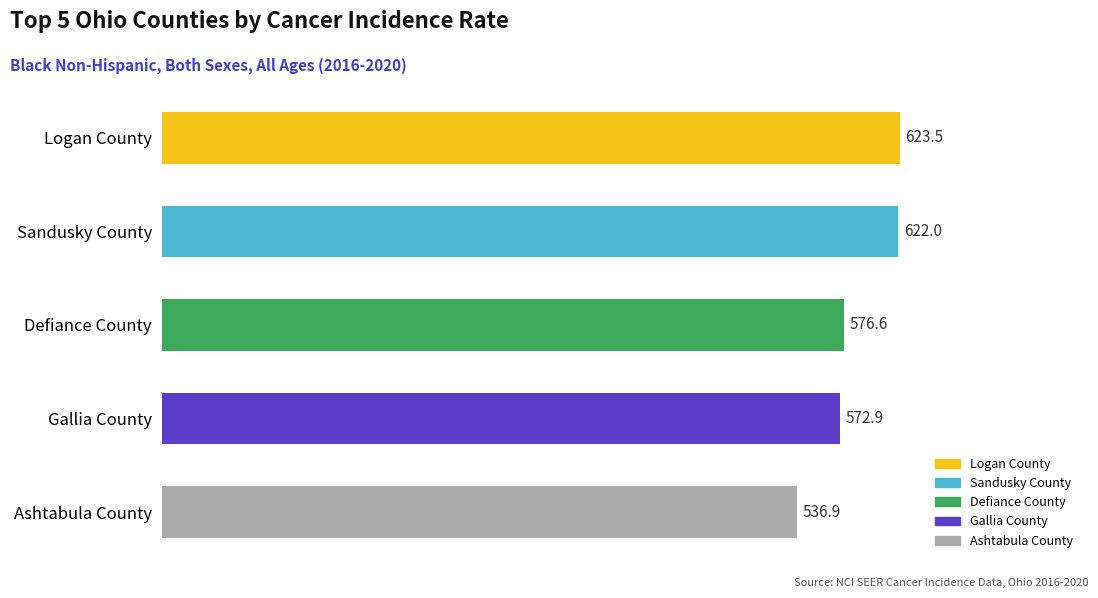

What is the change in value from Logan County to Defiance County?

-46.9